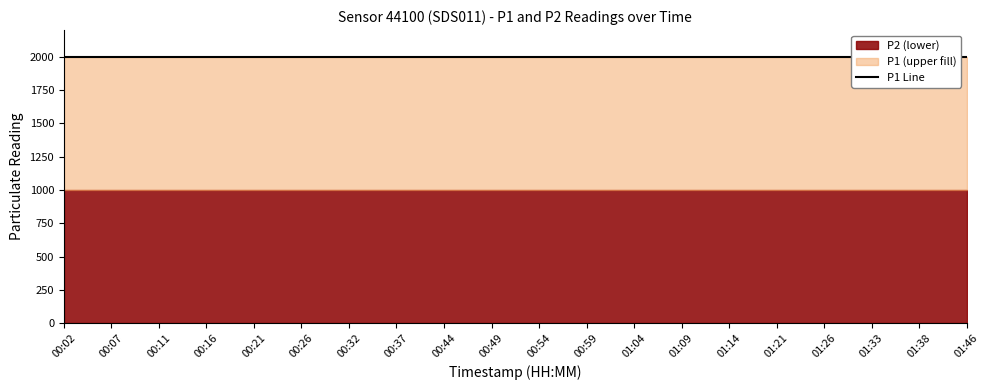

True or false: P2 and P1 cross at least once.

False